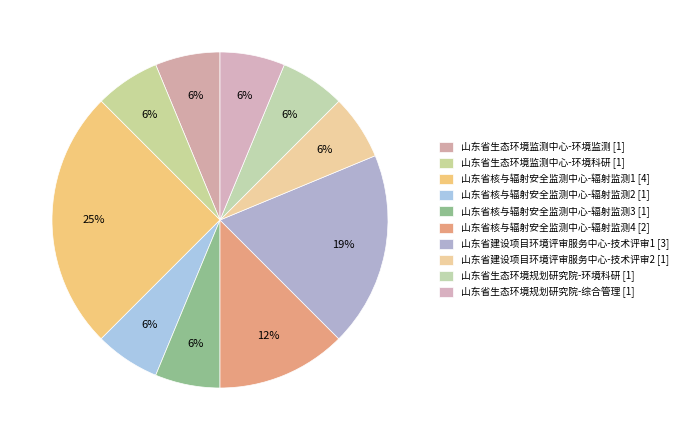

The 山东省生态环境规划研究院-环境科研 [1] slice represents 1% of the pie. True or false?

False